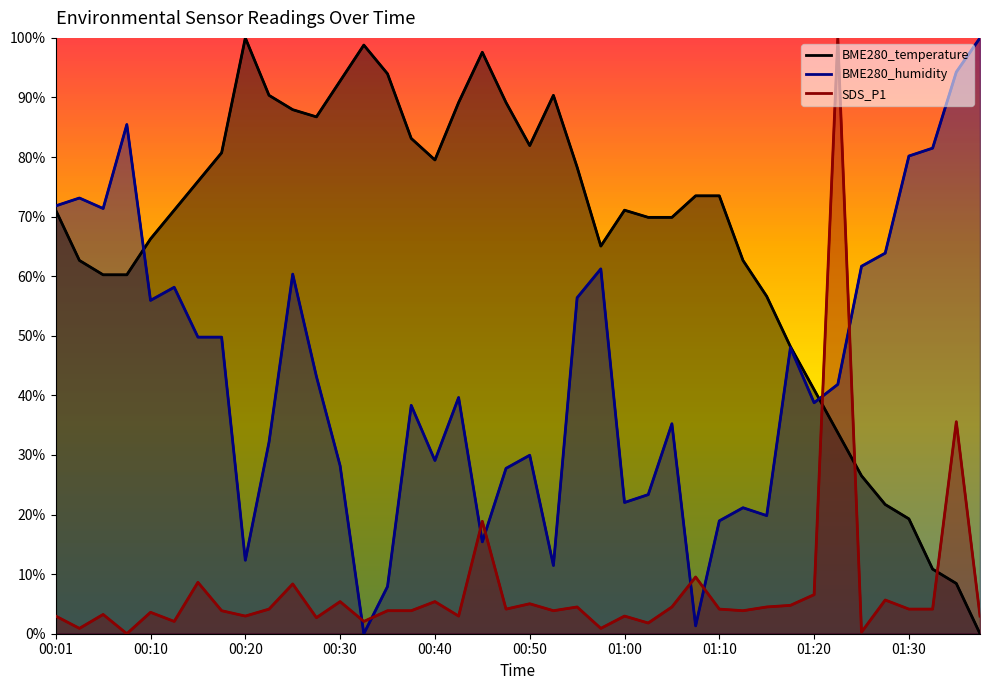

True or false: SDS_P1 and BME280_temperature cross at least once.

True